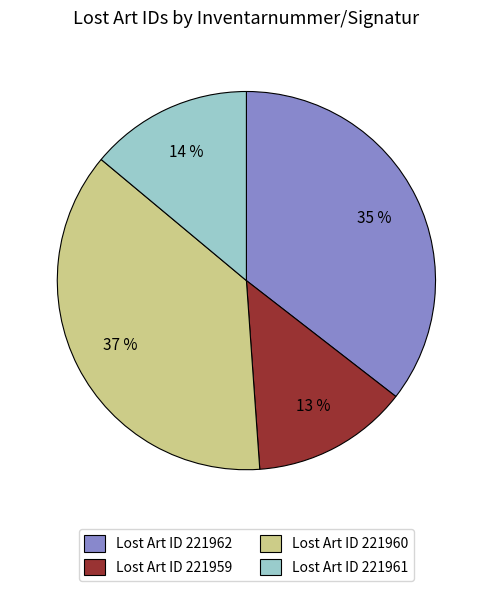

To the nearest percent, what is the difference between the Lost Art ID 221960 and Lost Art ID 221962 slice percentages?

2%